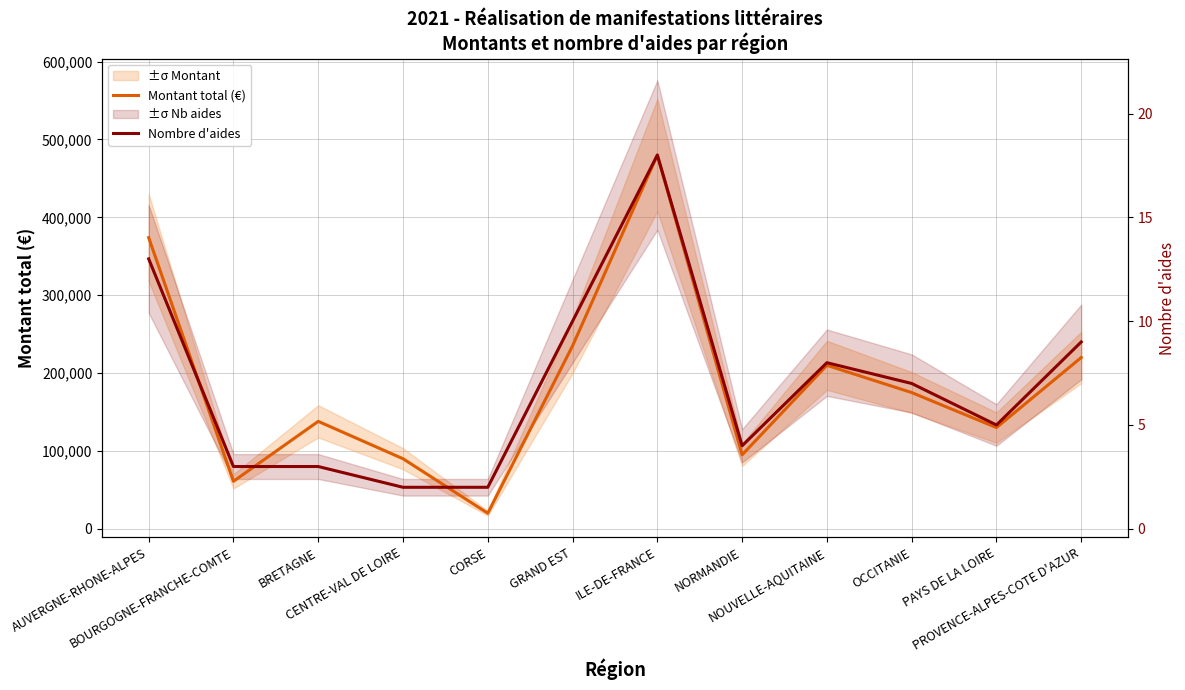

Where do Nombre d'aides and Montant total (€) first cross each other?

AUVERGNE-RHONE-ALPES and BOURGOGNE-FRANCHE-COMTE